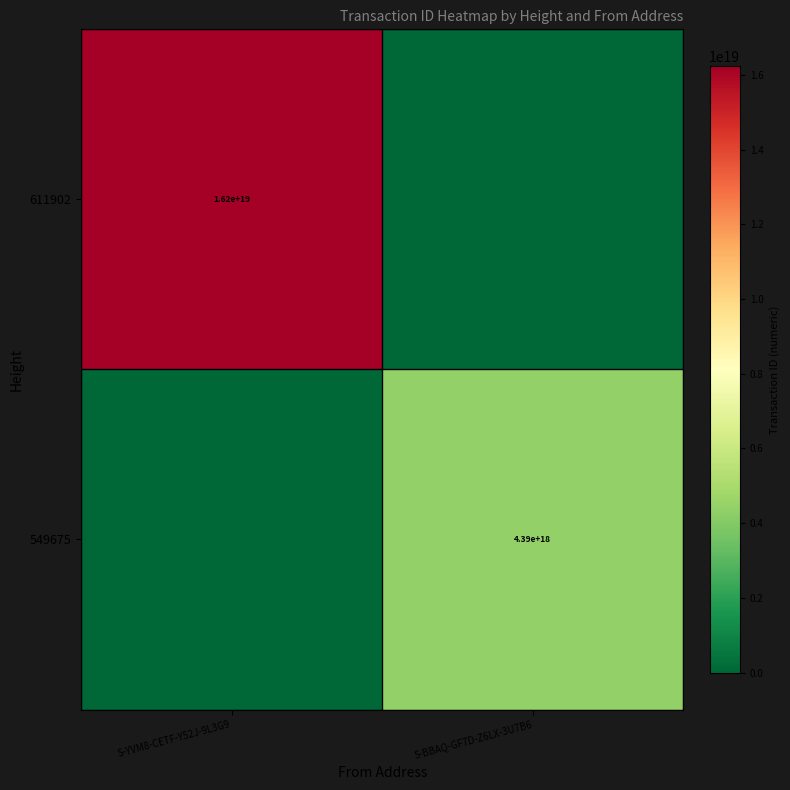

Is it true that 549675 equals 6961532401547826176 at S-BBAQ-GF7D-Z6LX-3U7B6?

False